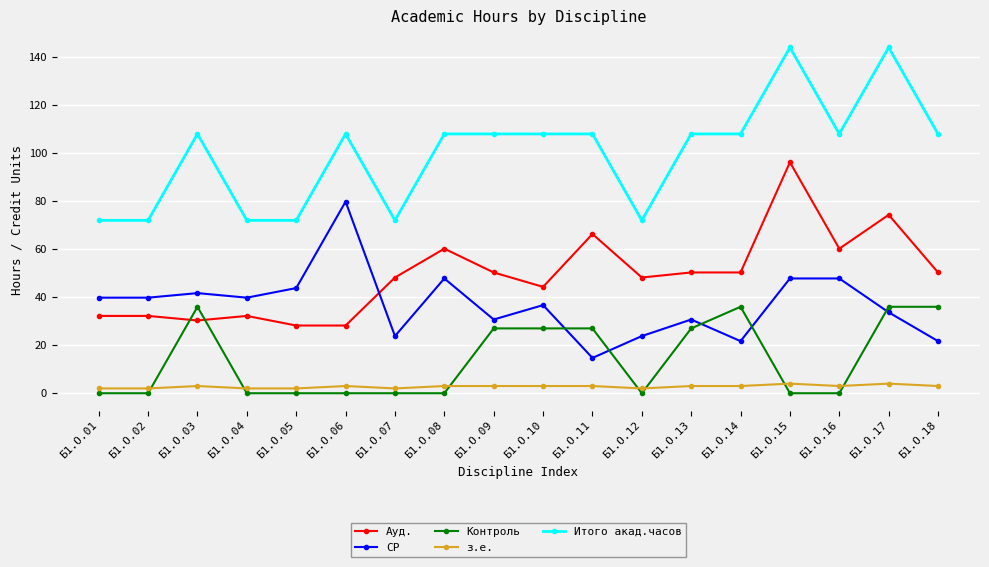

Which series has the largest range (max minus min)?

Итого акад.часов